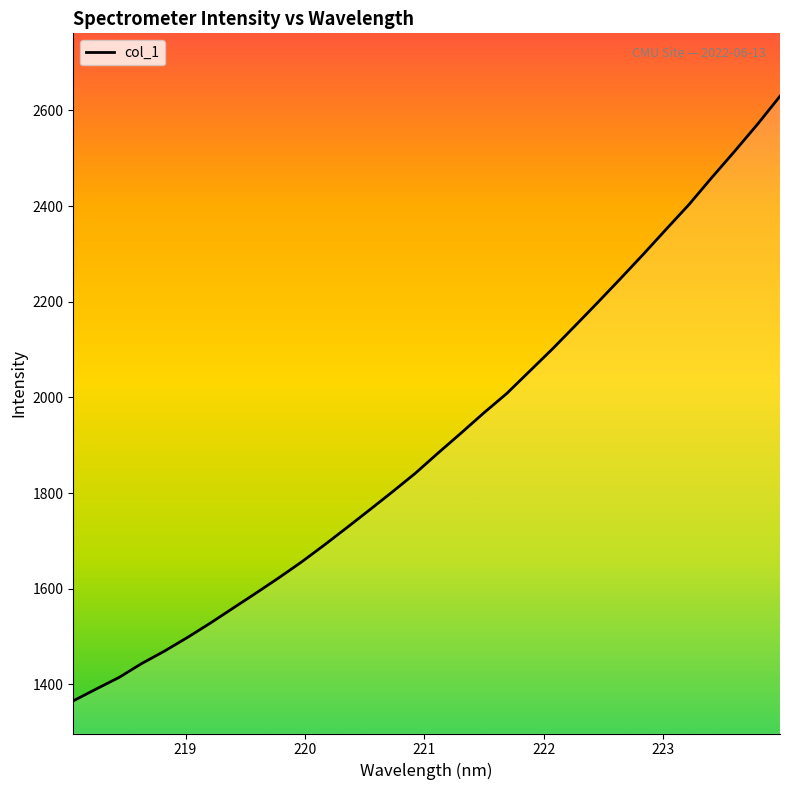

Which category has the highest value across all series?

223.9802